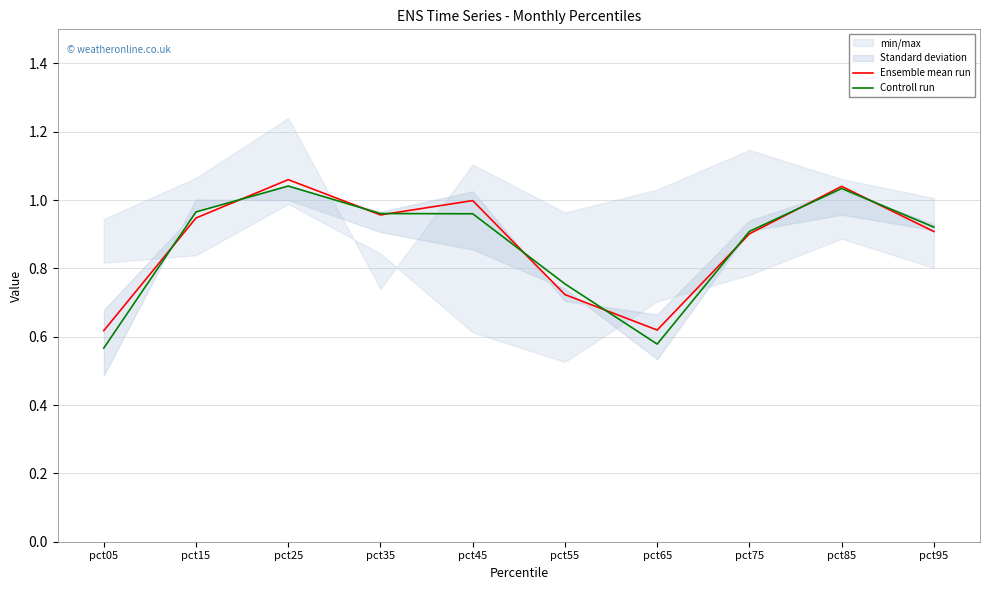

The Controll run series shows 0.5 at pct15. True or false?

False